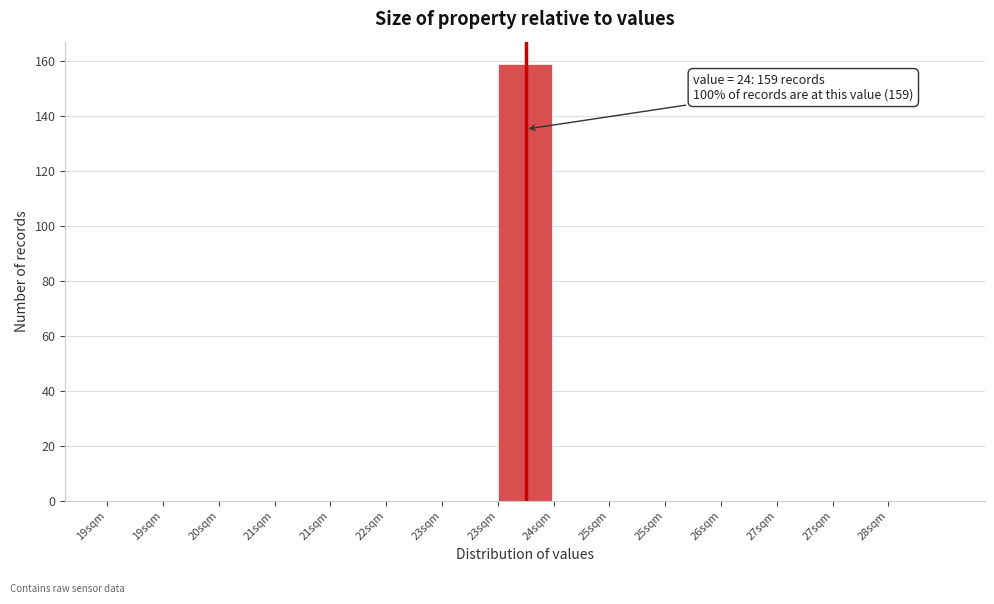

Count the number of categories in the chart.

15